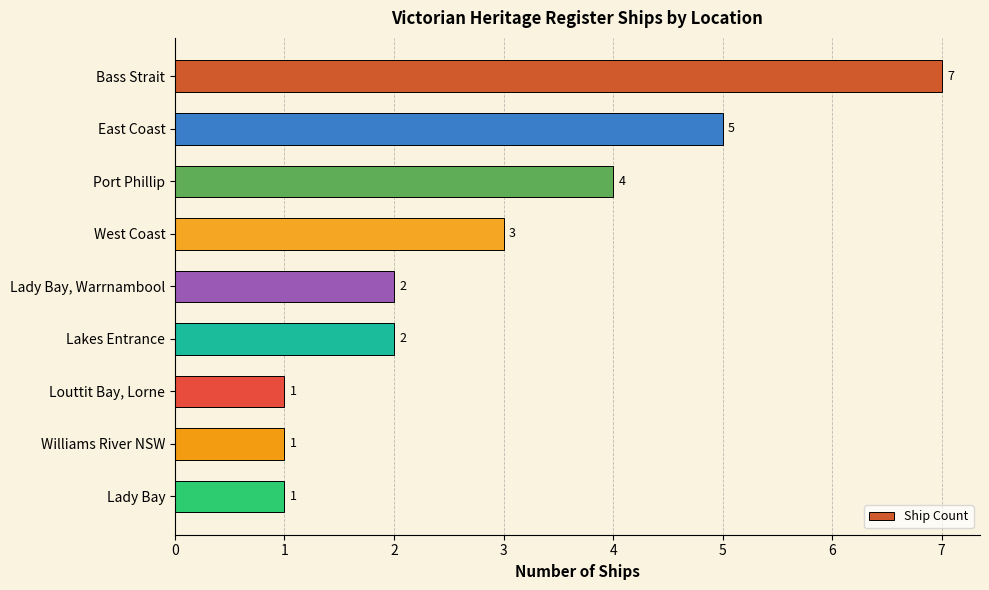

What is the change in value from Bass Strait to Williams River NSW?

-6